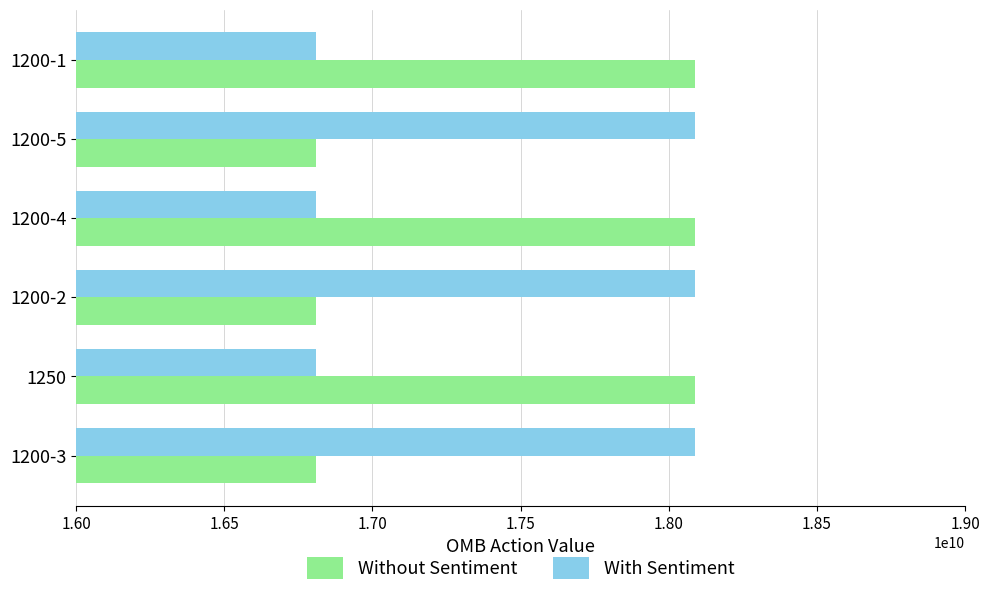

What is the total value across all series at 1200-5?

34896378642